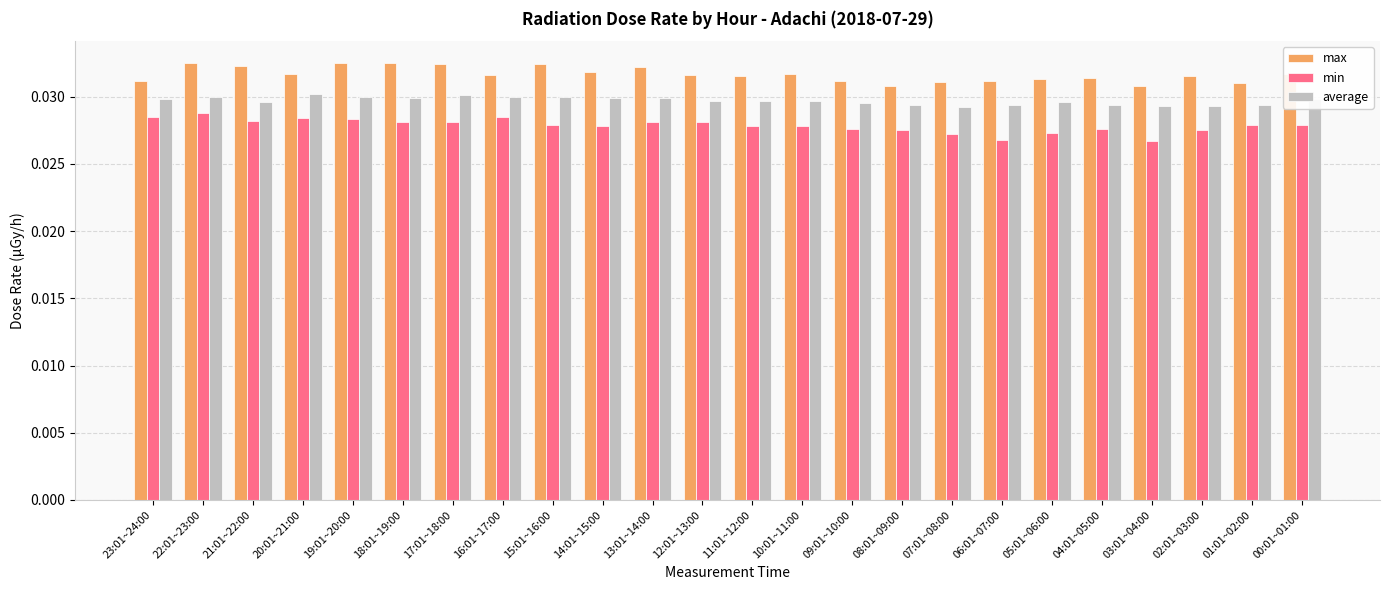

At how many categories does at least one series exceed 0?

24